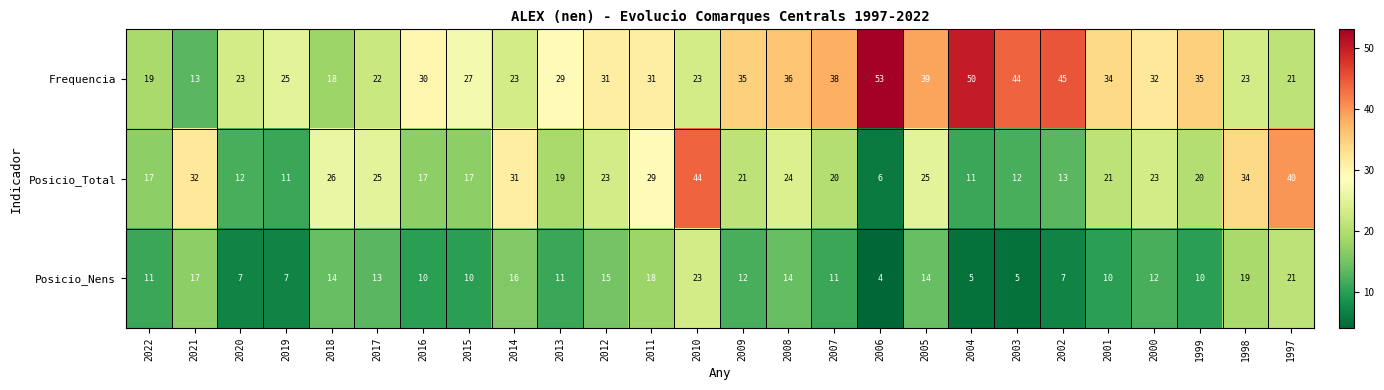

Between 2008 and 2005, which series saw the biggest shift?

Frequencia